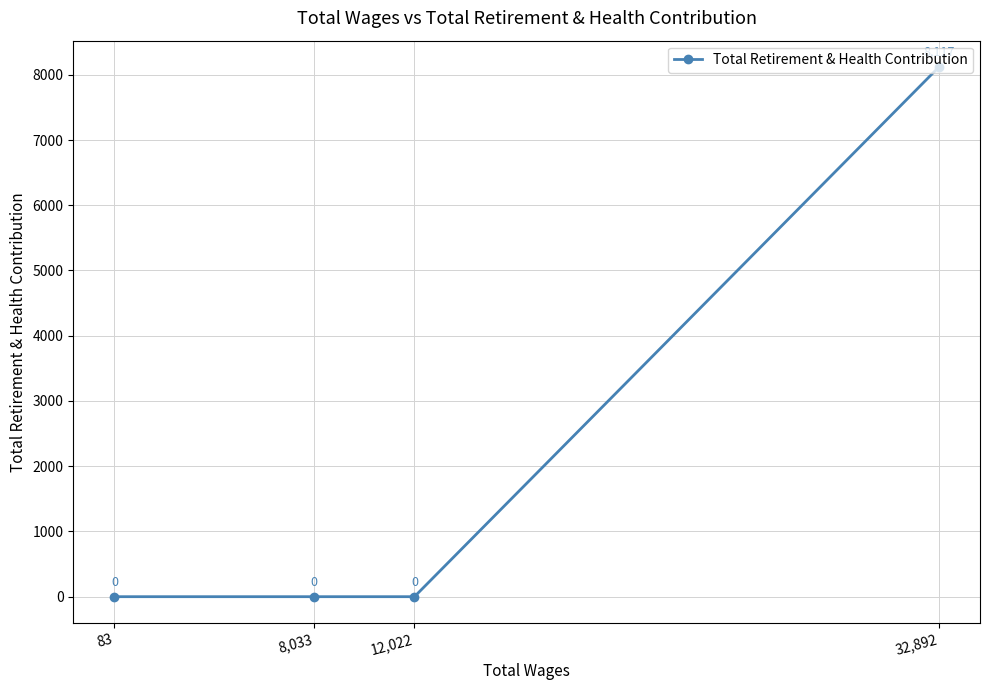

The value at 8,033 is -3726. True or false?

False